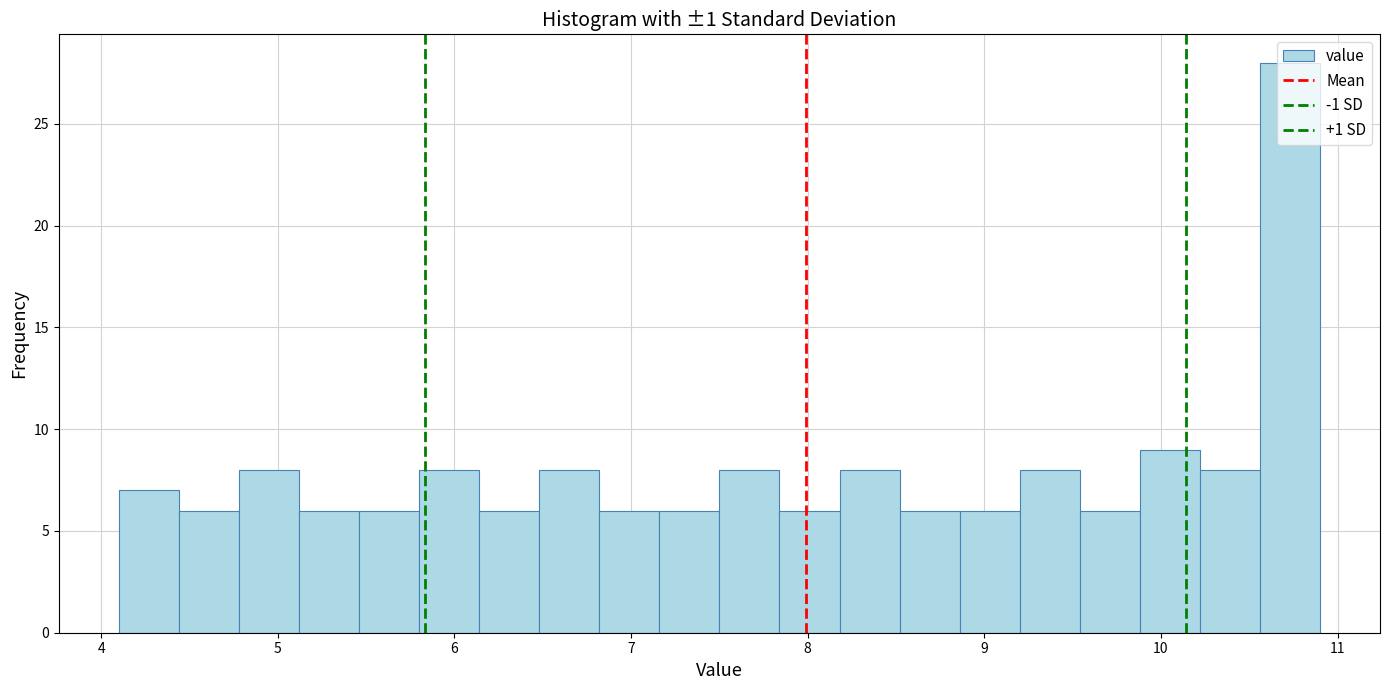

Read against the x-axis, roughly where is the centre of the tallest bar?

10.7